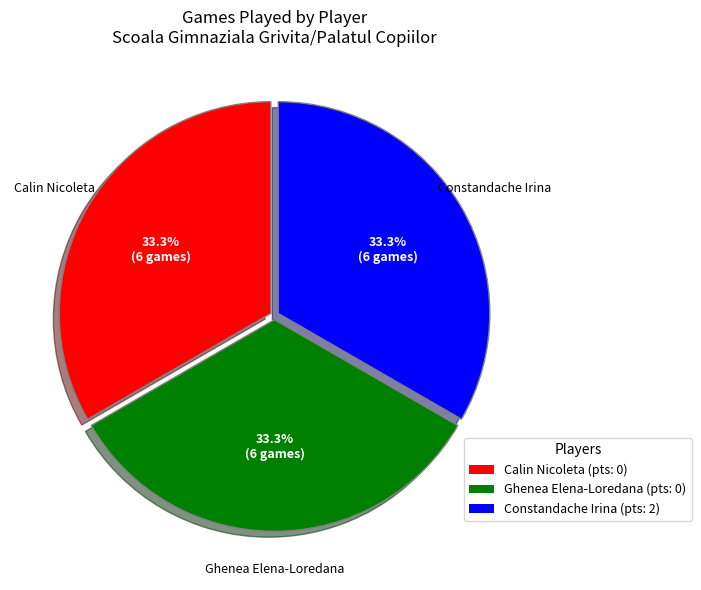

How many segments does this pie chart have?

3